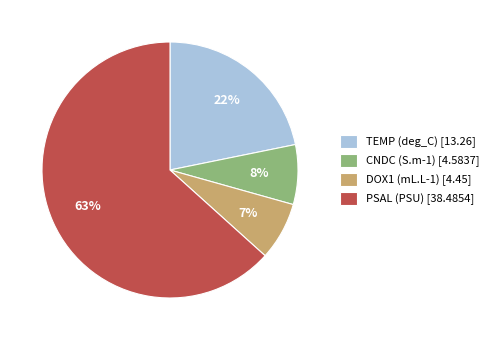

What percentage is the CNDC (S.m-1) [4.5837] slice, to the nearest percent?

8%